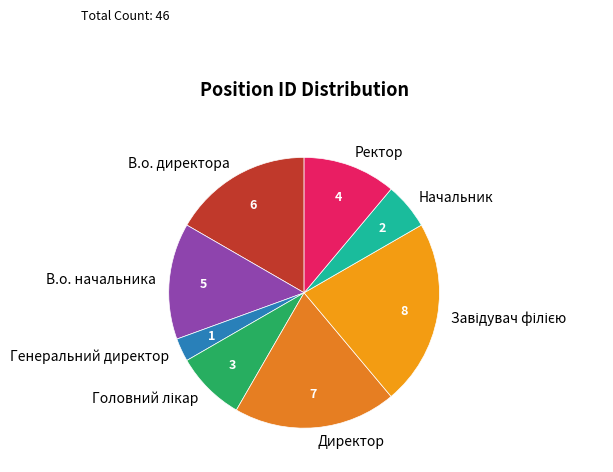

How many slices are in this pie chart?

8